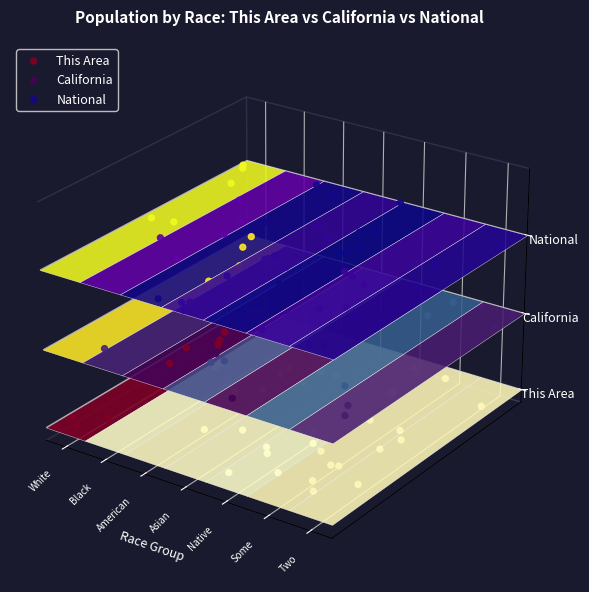

At which label does This Area reach its peak?

White